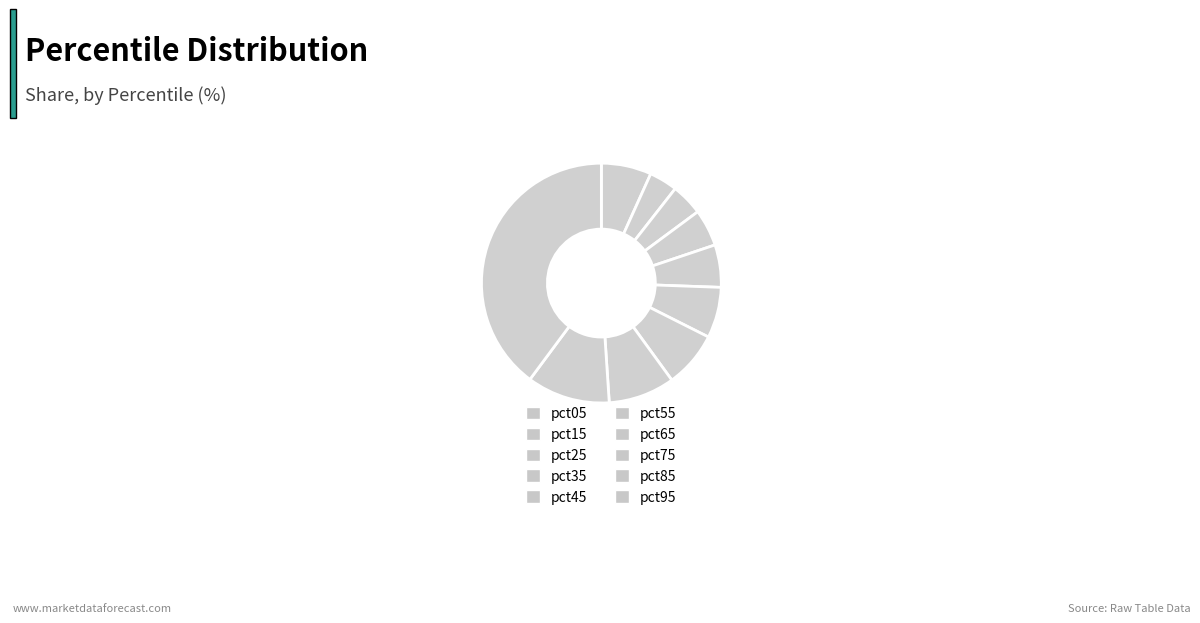

Is the sum of pct55 and pct35 greater than half?

No